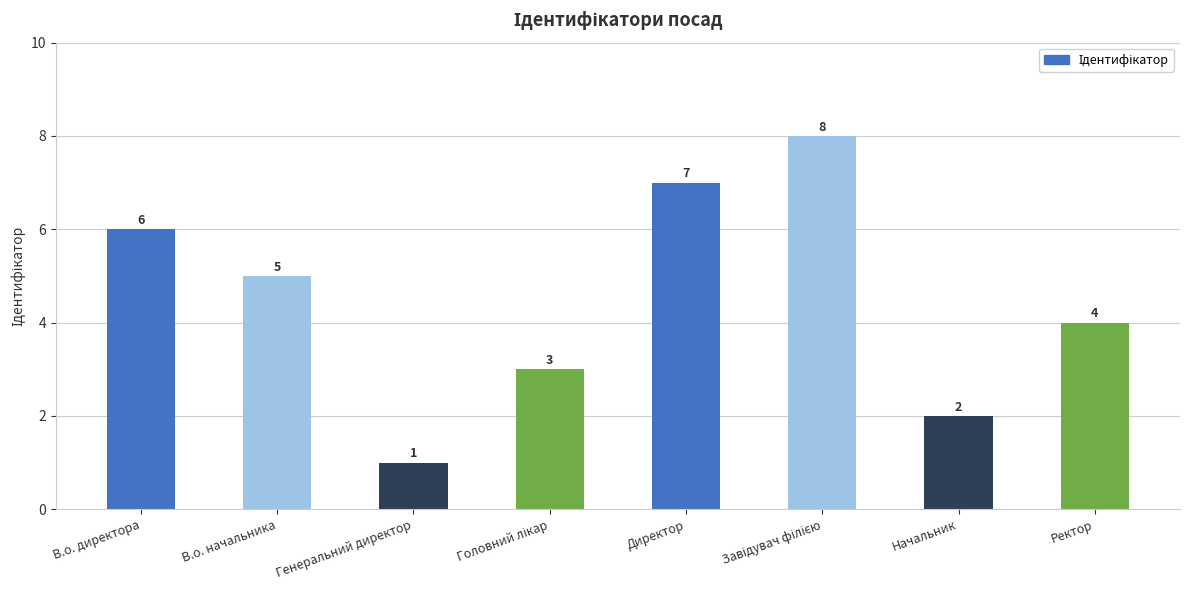

True or false: the data shows 7 at Директор.

True